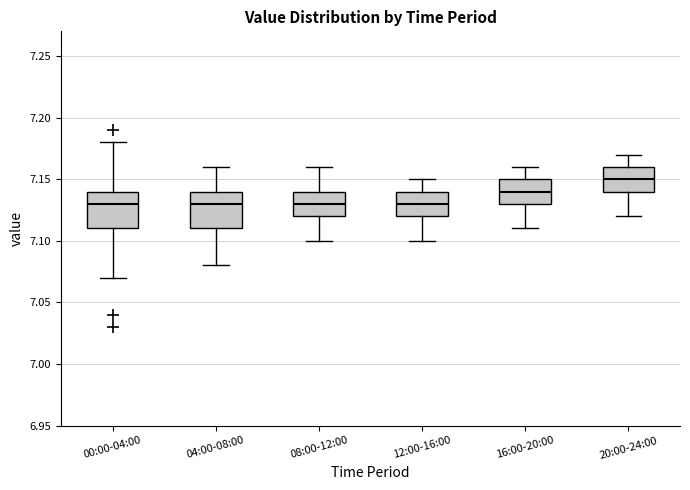

Reading left to right, transcribe this box plot: for each box, give where its median line is, the range the box spans, and where its two whiskers end, as read against the y-axis. The values are not printed on the chart, so give them approximately, as read against the axis.

00:00-04:00: median 7.13, box 7.11 to 7.14, whiskers 7.07 to 7.18
04:00-08:00: median 7.13, box 7.11 to 7.14, whiskers 7.08 to 7.16
08:00-12:00: median 7.13, box 7.12 to 7.14, whiskers 7.10 to 7.16
12:00-16:00: median 7.13, box 7.12 to 7.14, whiskers 7.10 to 7.15
16:00-20:00: median 7.14, box 7.13 to 7.15, whiskers 7.11 to 7.16
20:00-24:00: median 7.15, box 7.14 to 7.16, whiskers 7.12 to 7.17